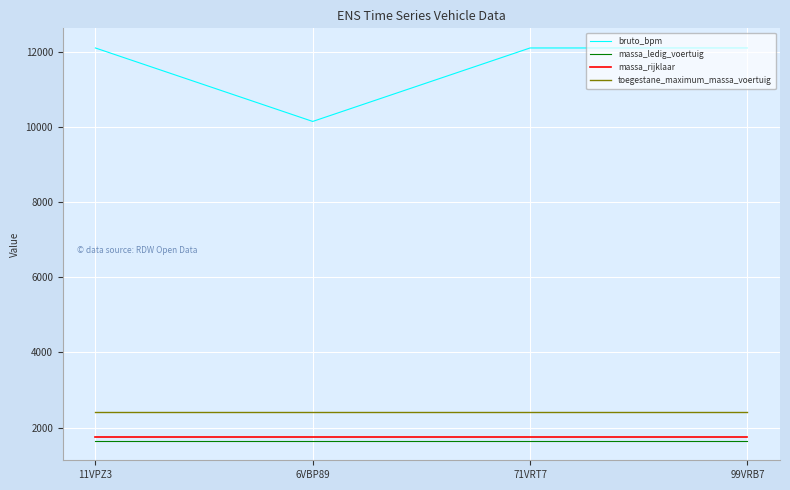

What is the approximate value of bruto_bpm at 71VRT7, to the nearest 10?

12100